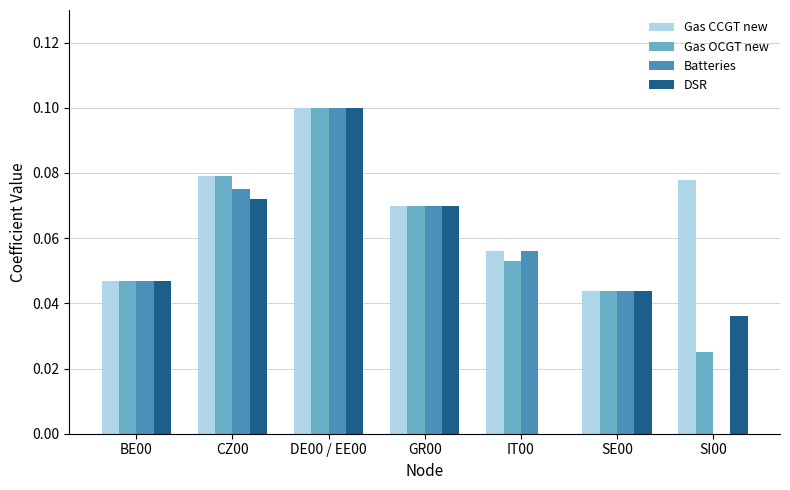

What is the sum of the Batteries values at GR00 and DE00 / EE00?

0.2